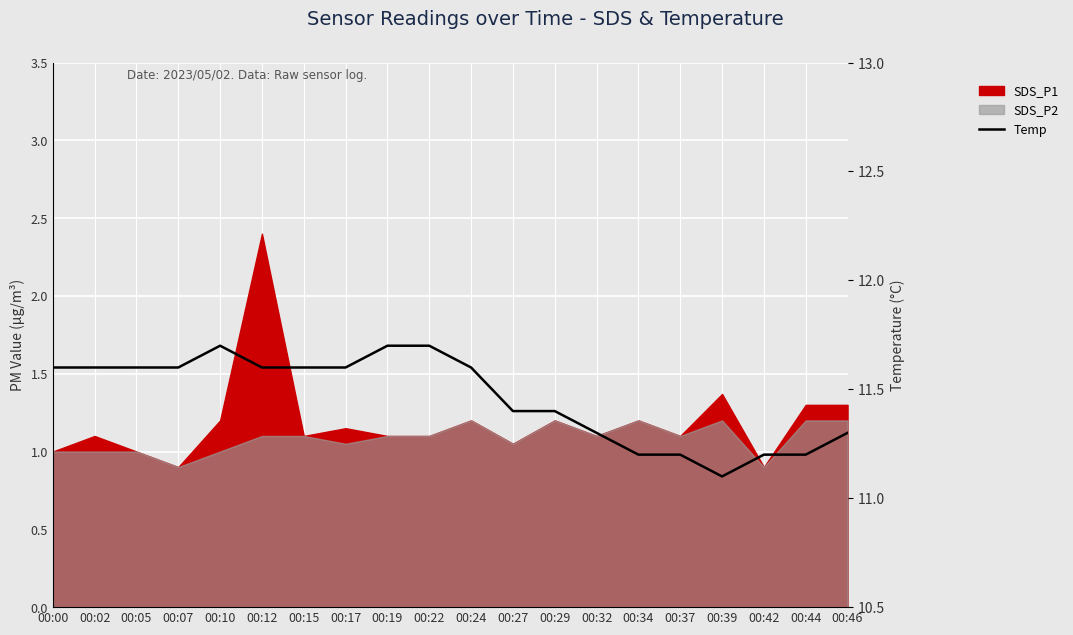

Reading left to right, list all the values displayed in this chart.

00:00=11.6	00:02=11.6	00:05=11.6	00:07=11.6	00:10=11.7	00:12=11.6	00:15=11.6	00:17=11.6	00:19=11.7	00:22=11.7	00:24=11.6	00:27=11.4	00:29=11.4	00:32=11.3	00:34=11.2	00:37=11.2	00:39=11.1	00:42=11.2	00:44=11.2	00:46=11.3